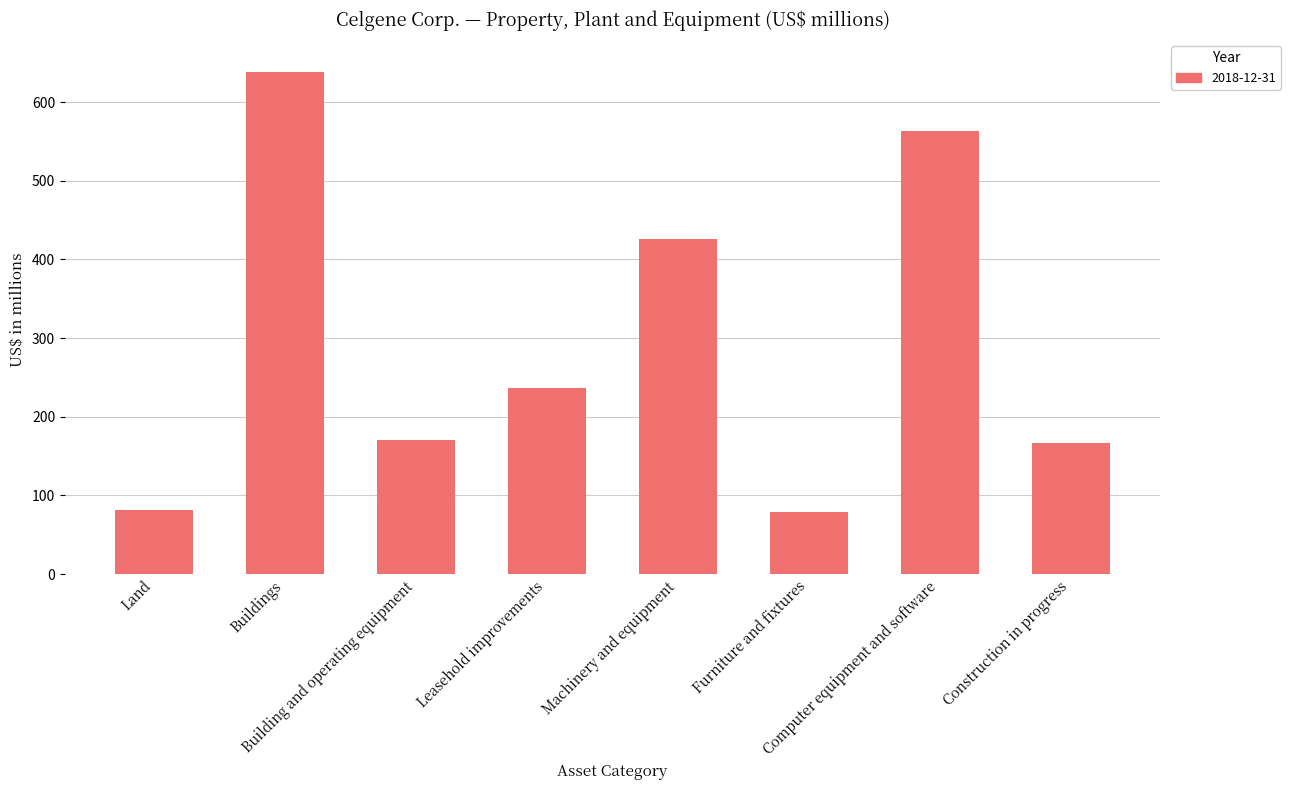

What is the value of the 8th bar from the left?

166